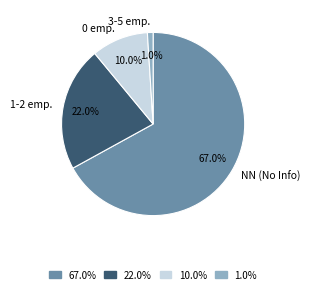

Count the number of slices in the pie.

4